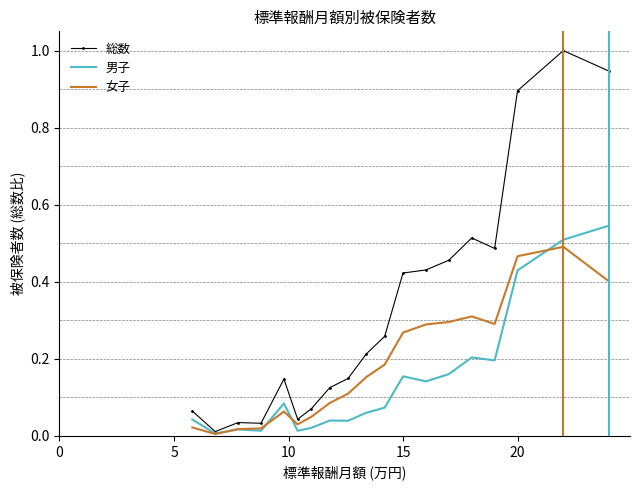

What is the sum of all 女子 values?

3.6